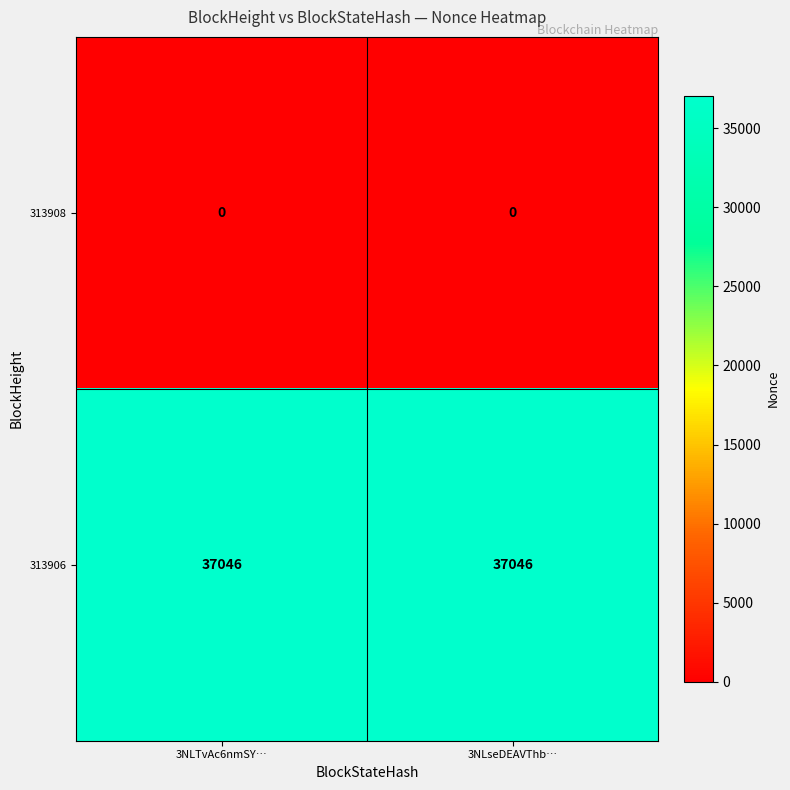

Rank the series by their maximum value, from highest to lowest.

313906, 313908